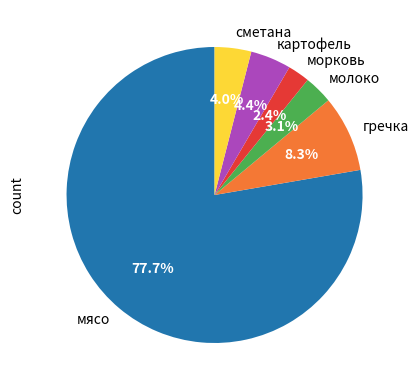

Does картофель account for over 50% of the chart?

No